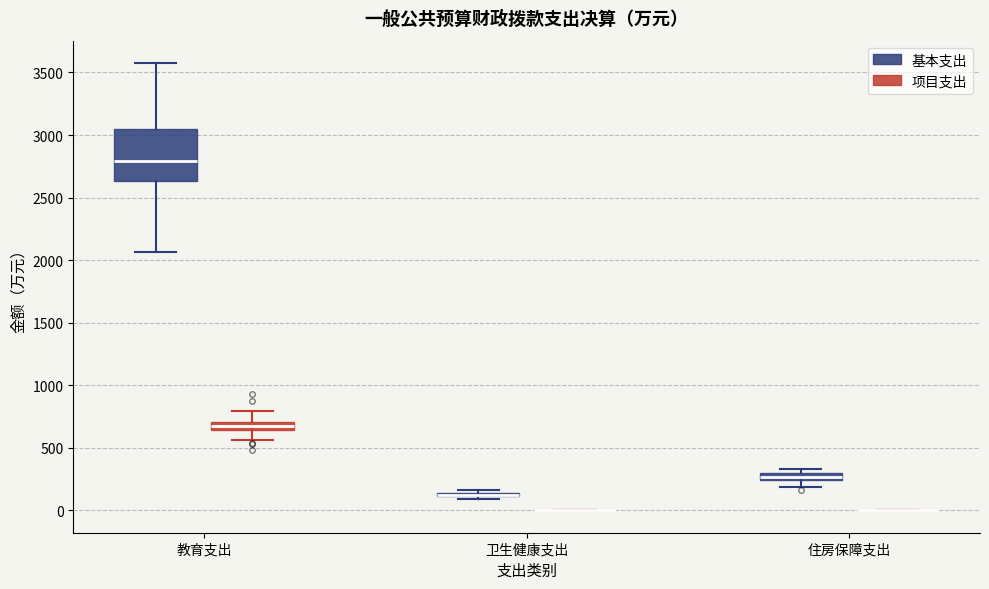

Where does the upper whisker of the box for 教育支出 (项目支出) end on the y-axis? The values are not printed on the chart, so give them approximately, as read against the axis.

800